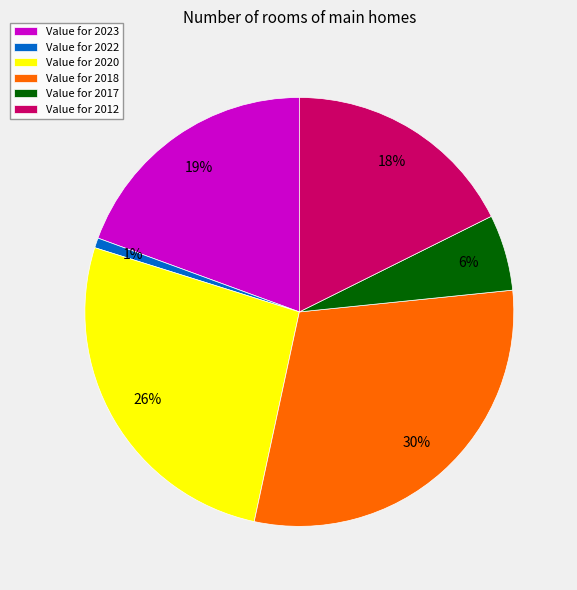

What percentage is the Value for 2023 slice, to the nearest percent?

19%